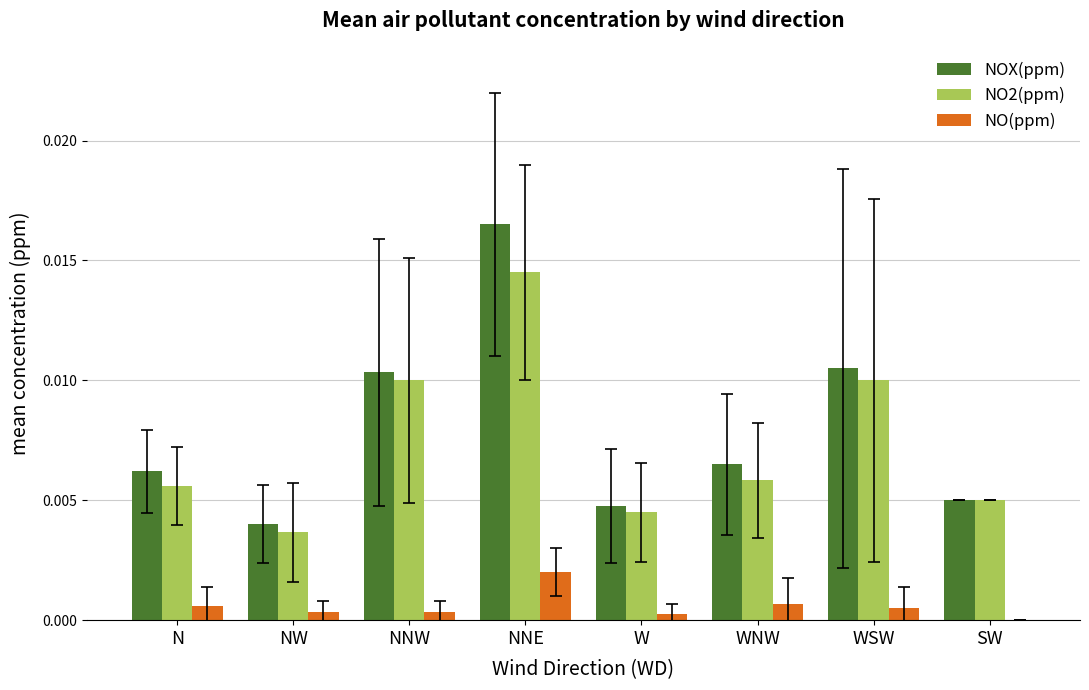

What are all the series names shown in the legend?

NOX(ppm), NO2(ppm), NO(ppm)